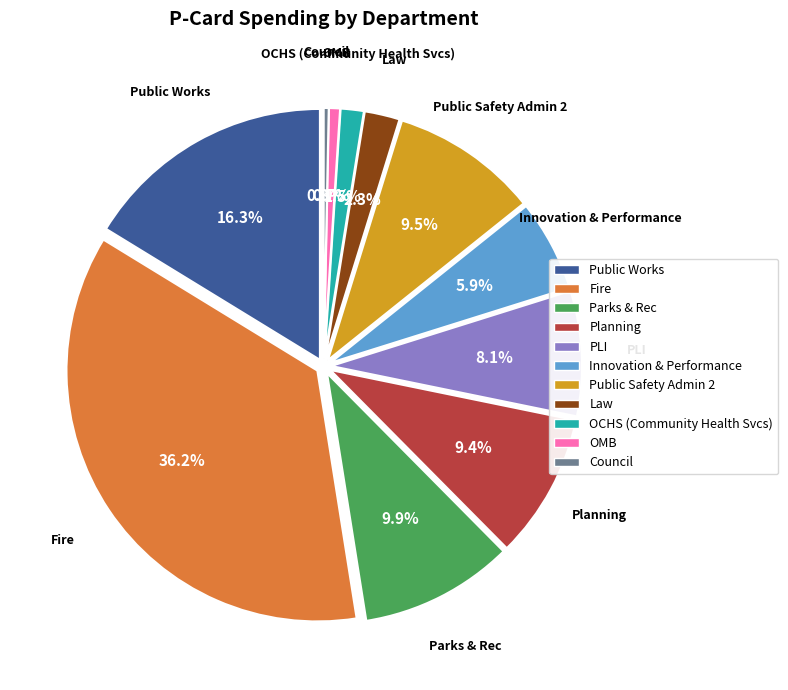

What is the ratio of the value at OCHS (Community Health Svcs) to the value at Innovation & Performance?

0.3